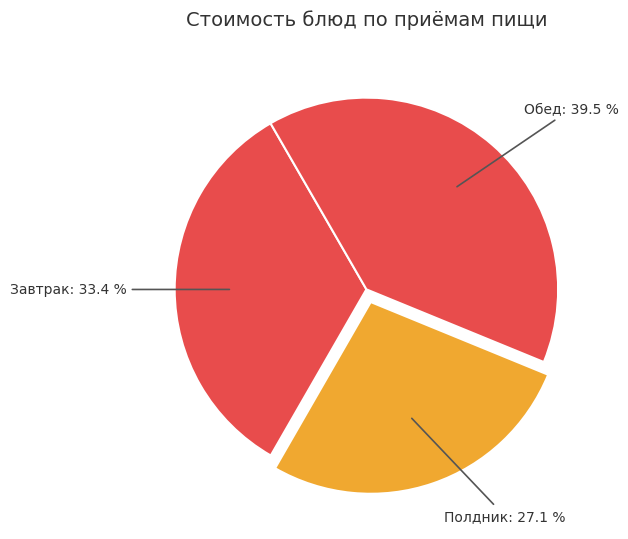

Count the number of slices in the pie.

3